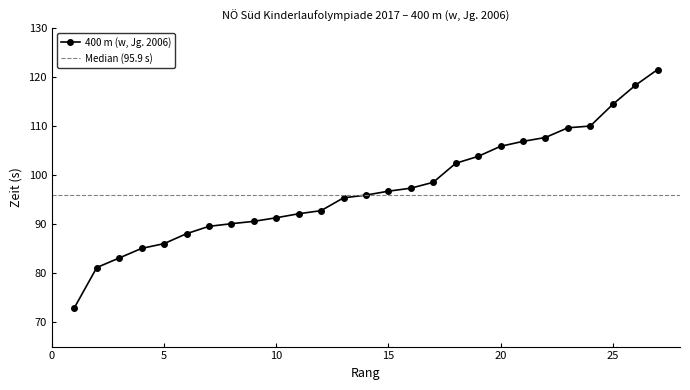

Rank the categories by value from highest to lowest.

27, 26, 25, 24, 23, 22, 21, 20, 19, 18, 17, 16, 15, 14, 13, 12, 11, 10, 9, 8, 7, 6, 5, 4, 3, 2, 1